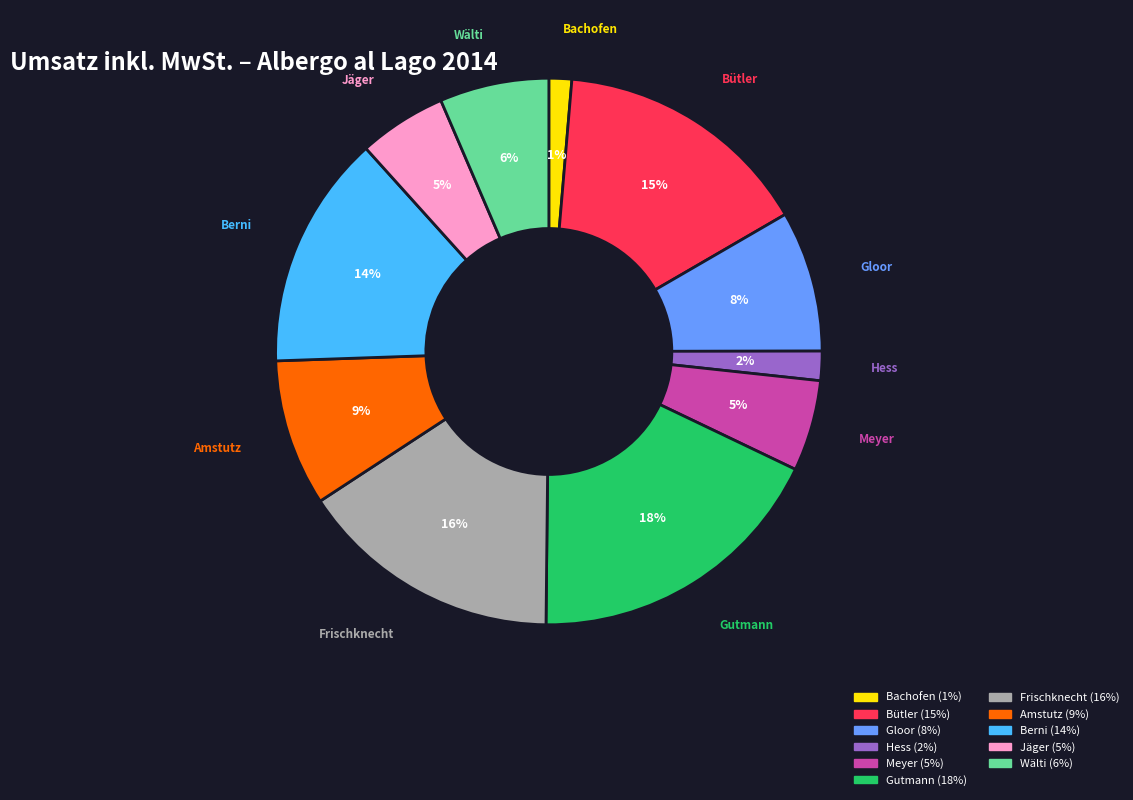

To the nearest percent, what is the difference between the largest and smallest slice percentages?

17%